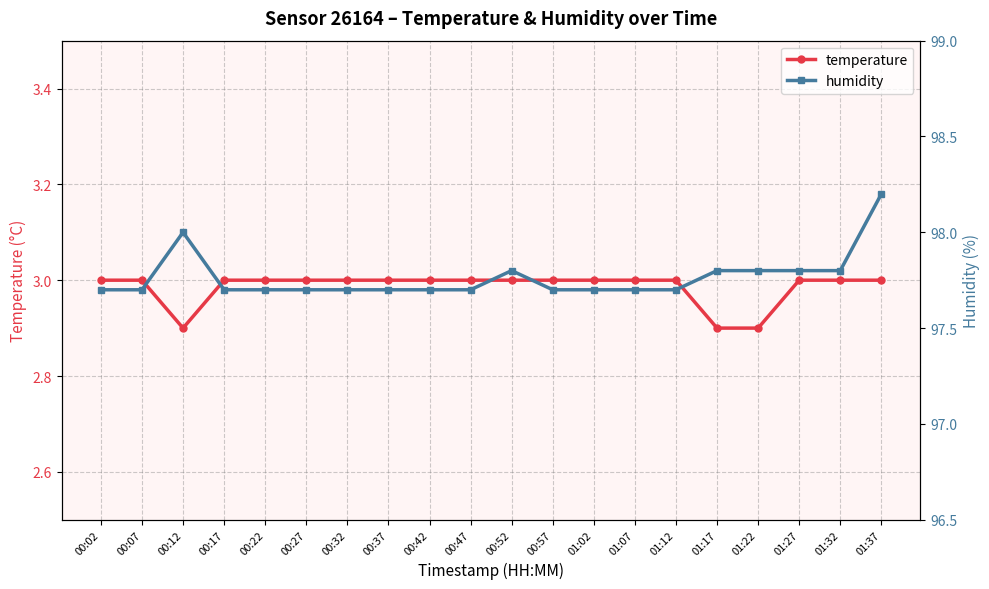

What is the sum of the humidity values at 00:52 and 01:27?

195.6